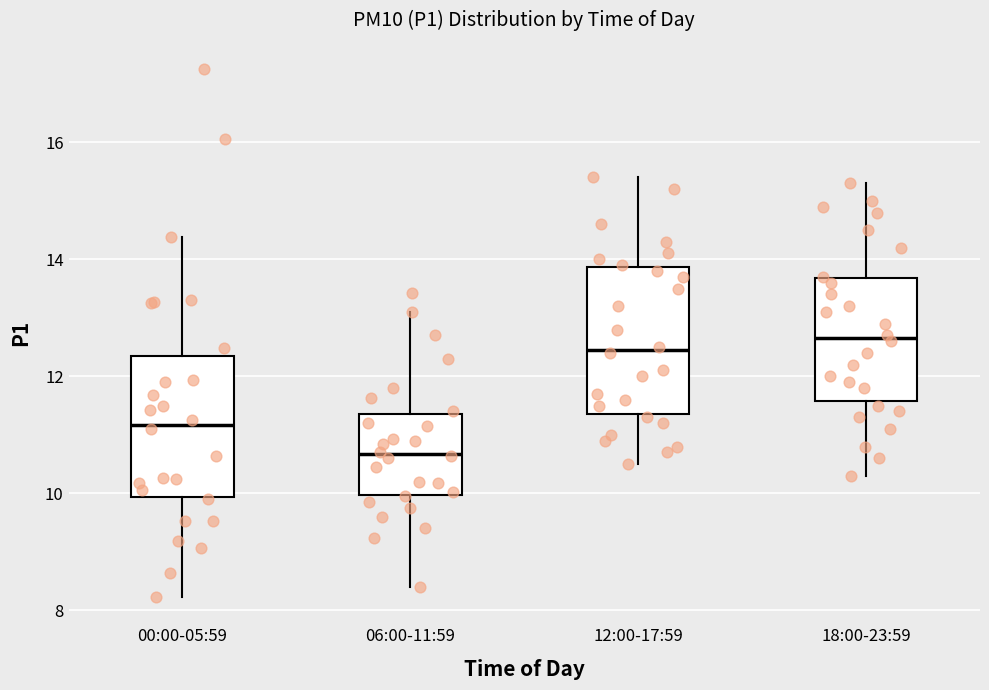

Which box has the lowest median line?

06:00-11:59